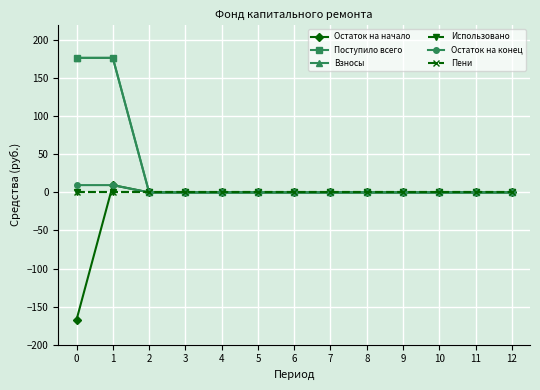

Is it true that Взносы equals 176.8 at 1?

True